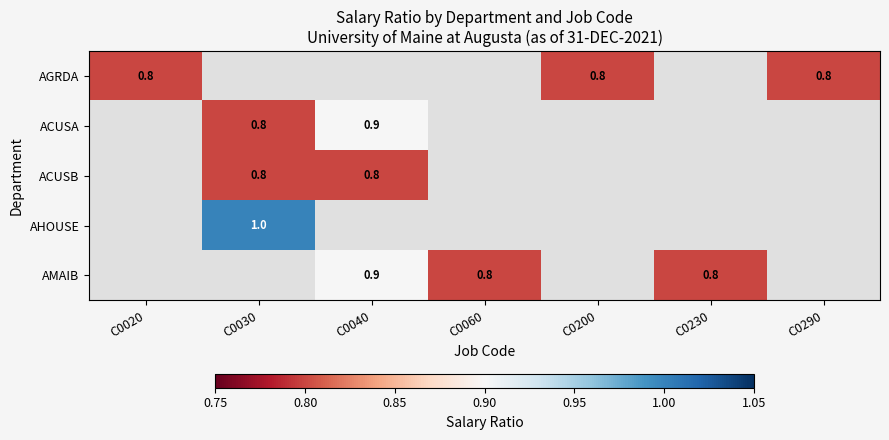

Which label corresponds to the smallest value in the chart?

C0030